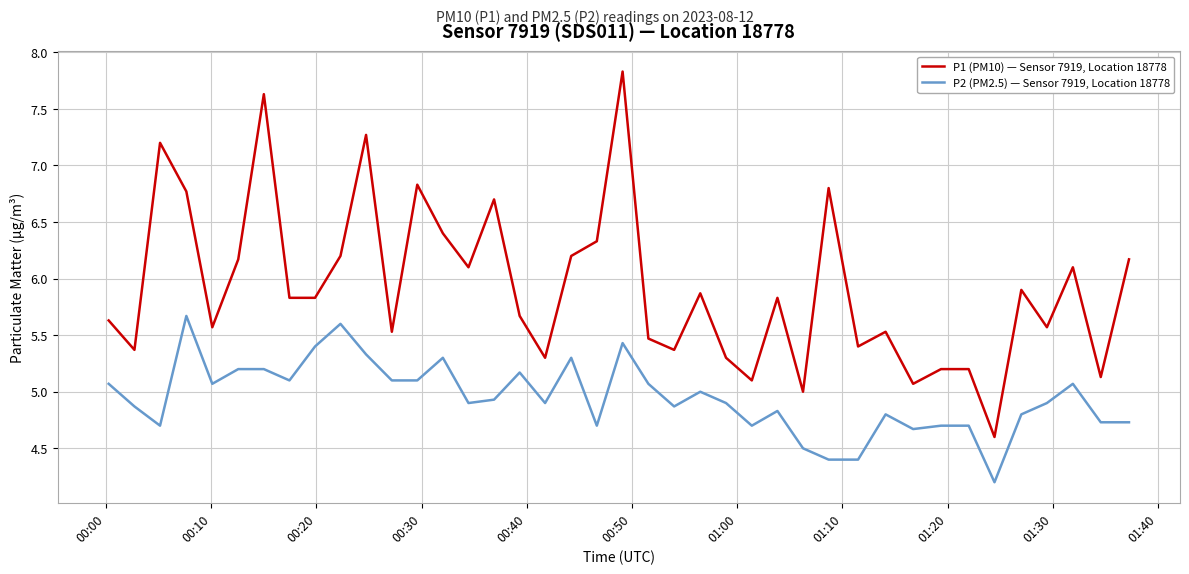

Is this an area chart (filled region under the line)?

No